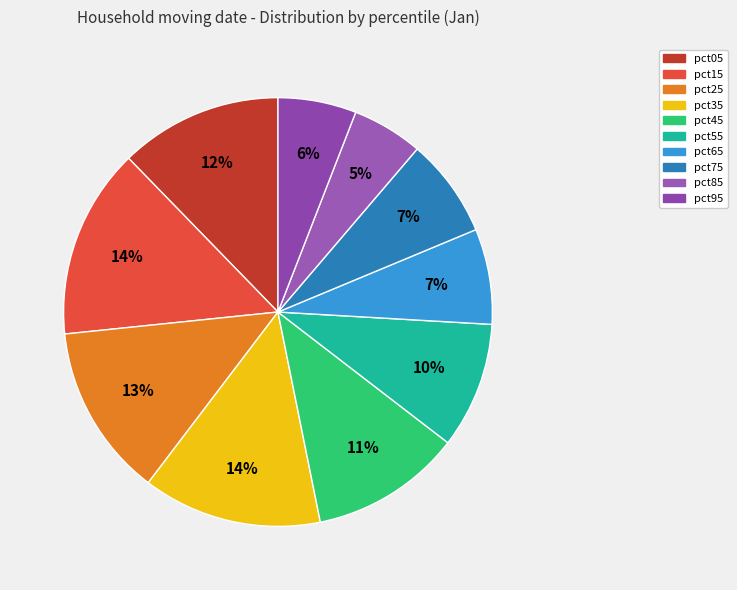

What is the change in value from pct45 to pct85?

-1.1